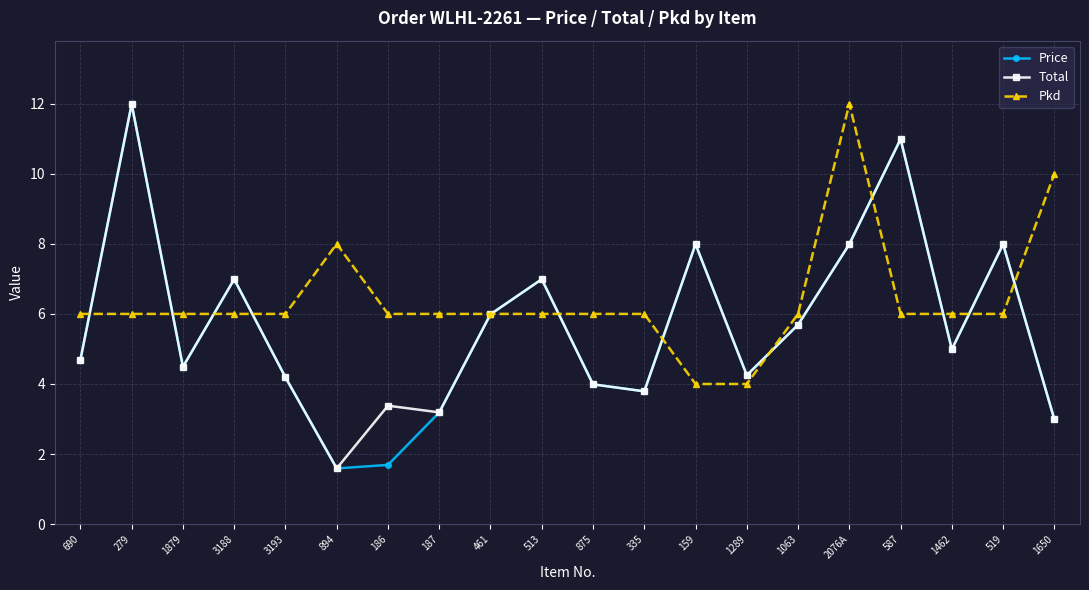

What position from the left is 2076A?

16